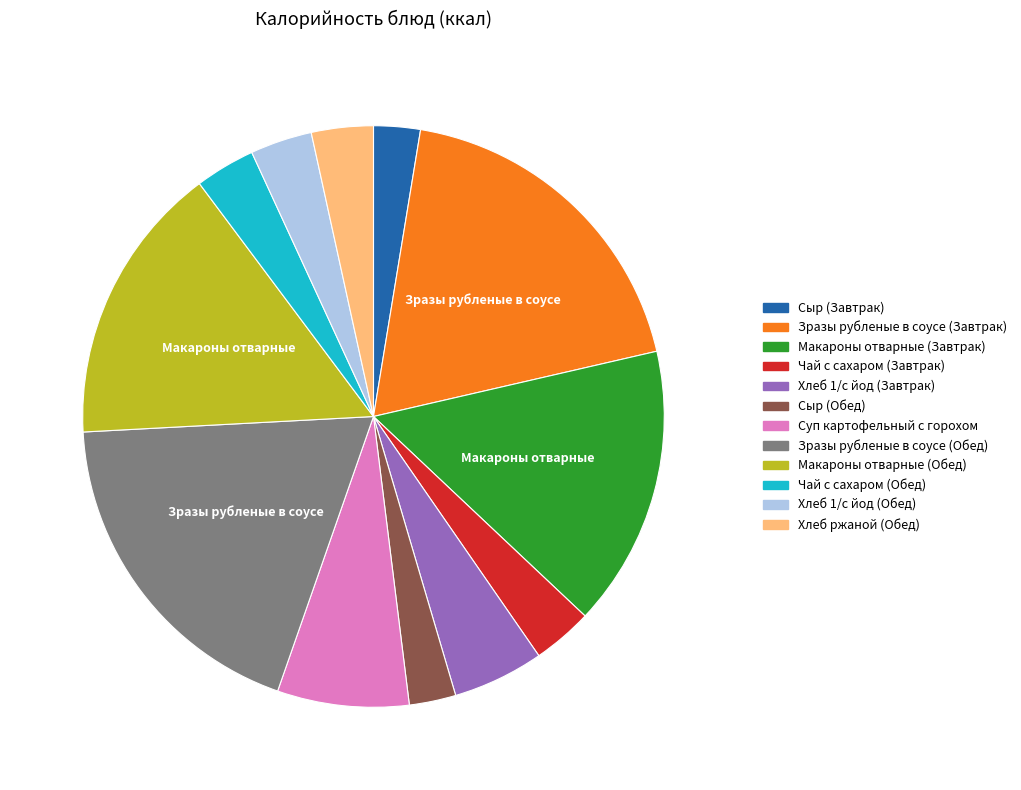

Which has a higher value, Зразы рубленые в соусе (Обед) or Хлеб 1/с йод (Обед)?

Зразы рубленые в соусе (Обед)